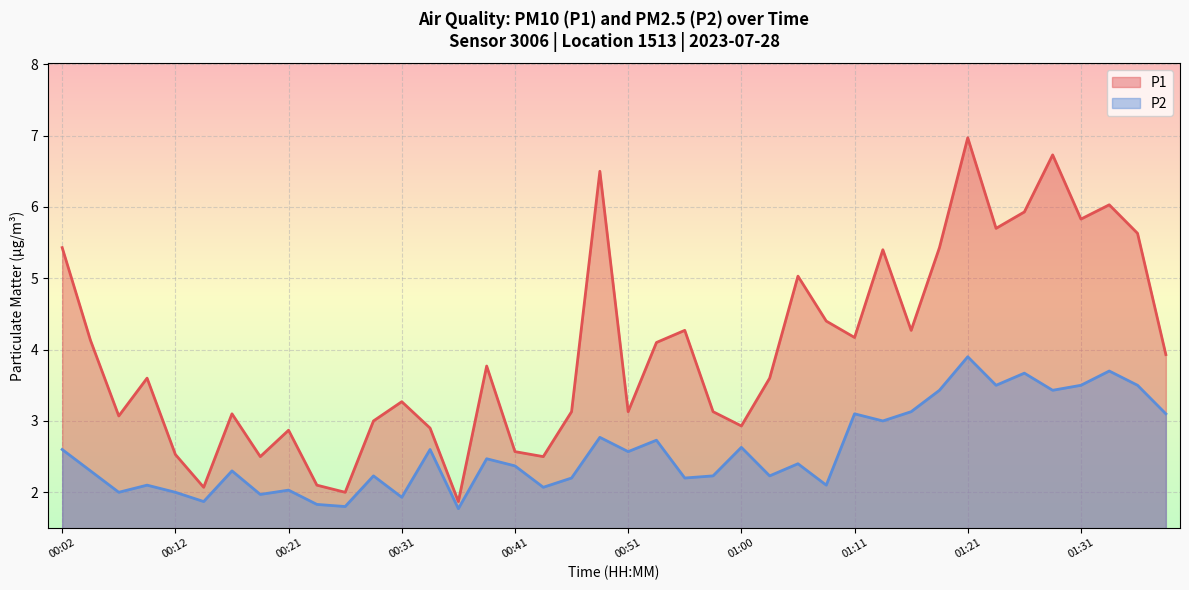

True or false: P2 has a value of 0.5 at 11.

False